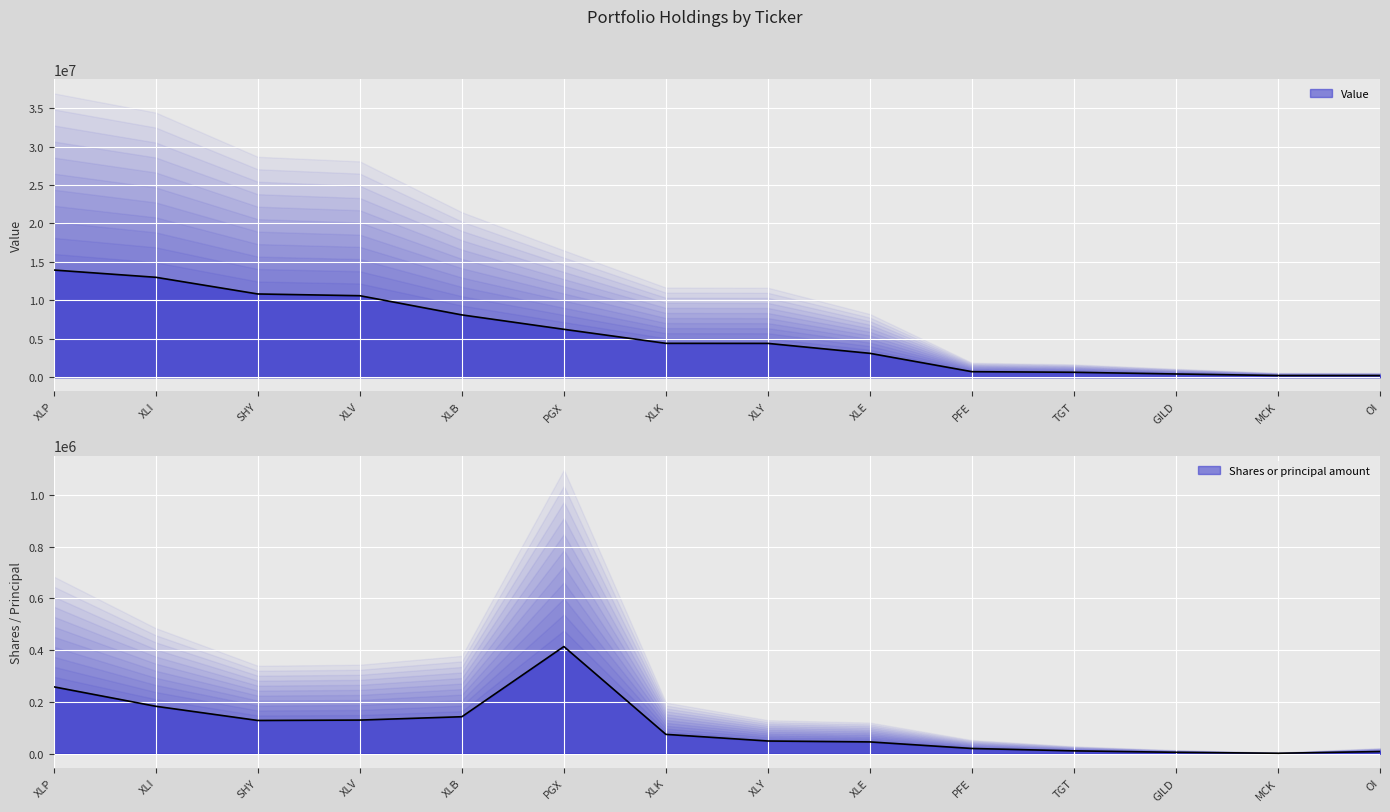

At XLK, list the series in order from smallest to largest.

Shares (line), Value (line)